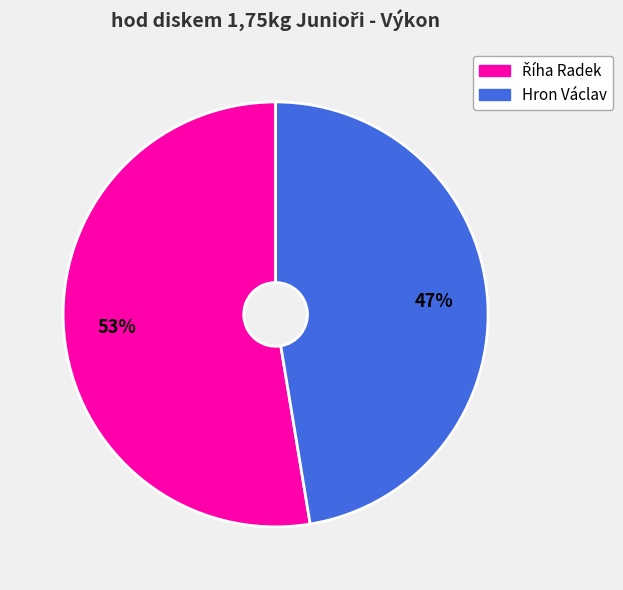

True or false: Hron Václav accounts for 47% of the total.

True